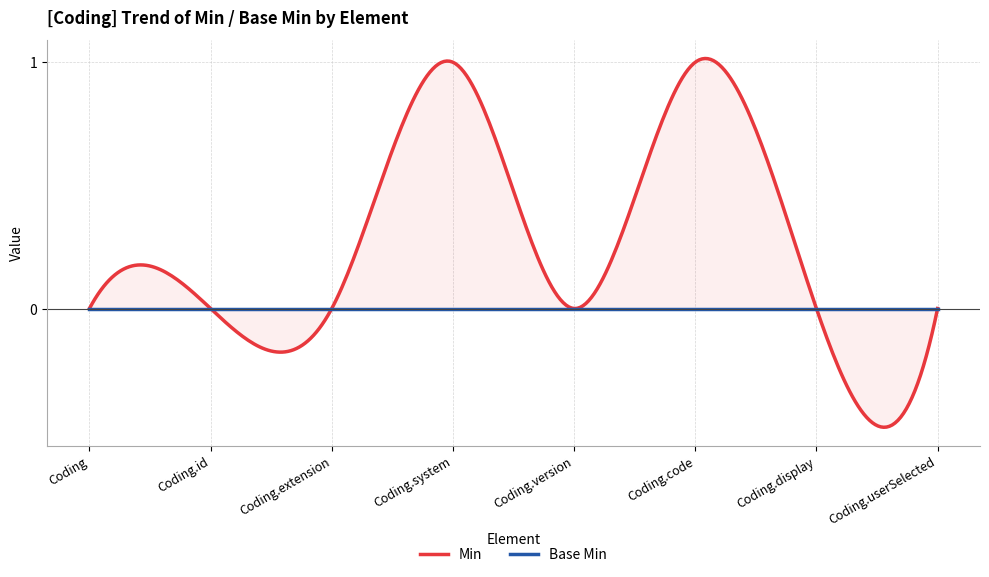

Rank the series by their average value, from lowest to highest.

Base Min, Min